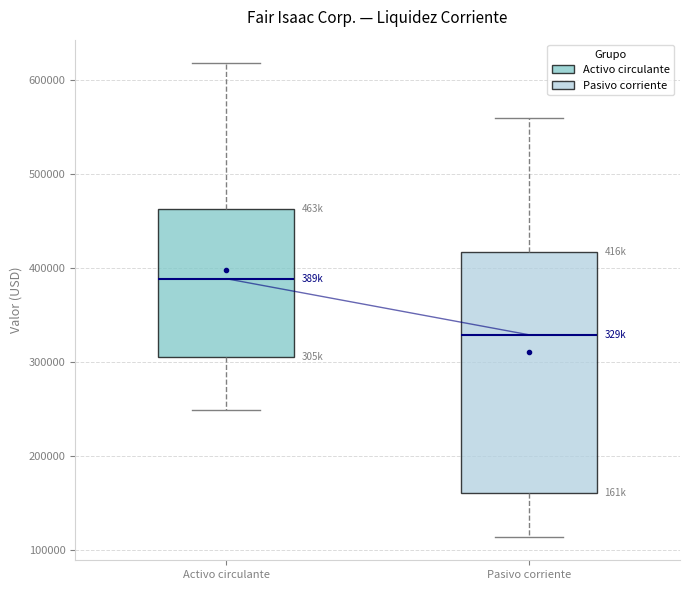

Which box's median line is the lowest?

Pasivo corriente